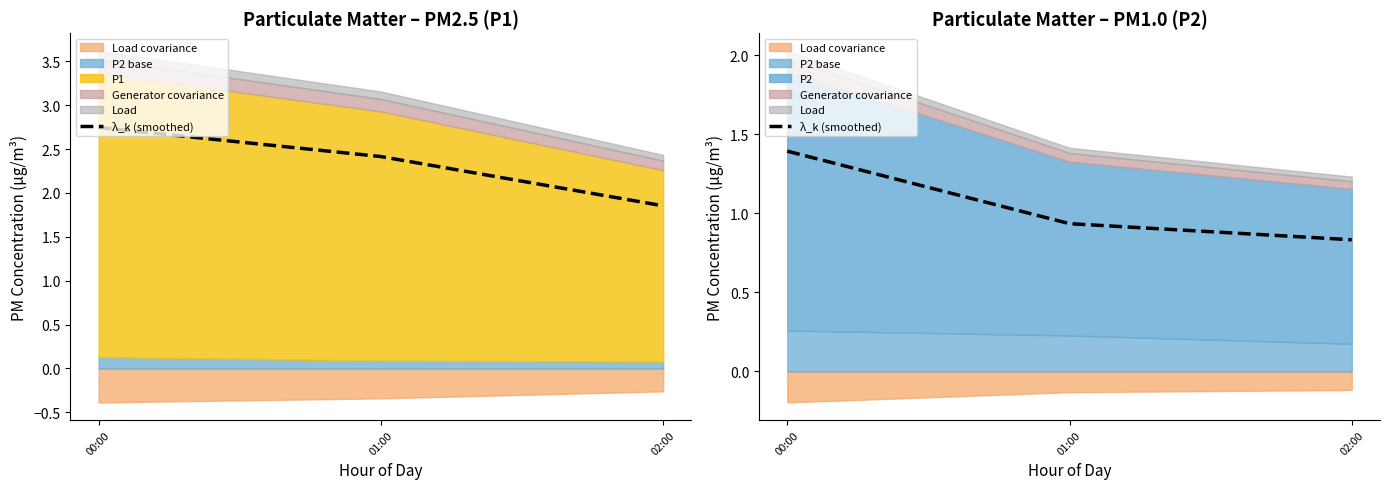

What is the minimum value shown in the chart?

0.8